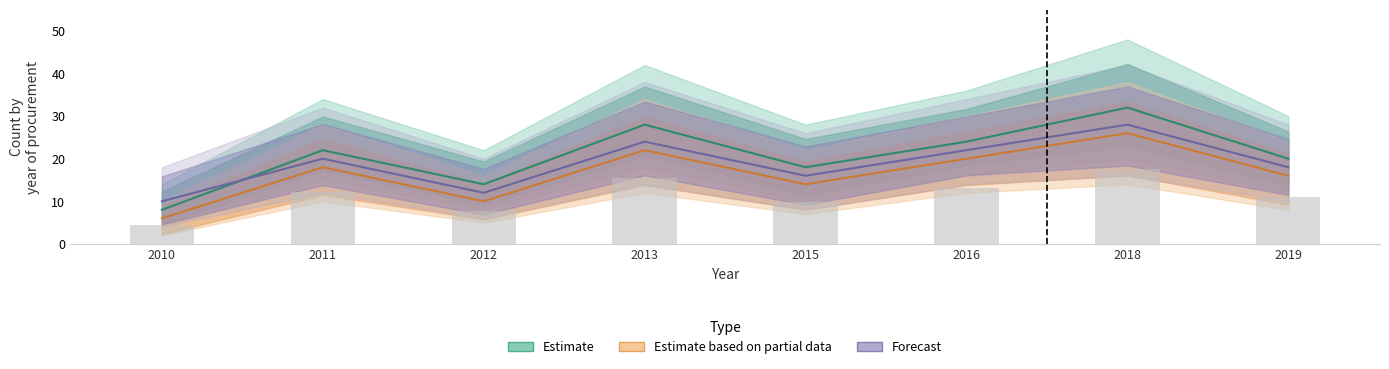

Reading left to right, what are all the values shown in this chart?

Estimate: 8	22	14	28	18	24	32	20
Estimate based on partial data: 6	18	10	22	14	20	26	16
Forecast: 10	20	12	24	16	22	28	18